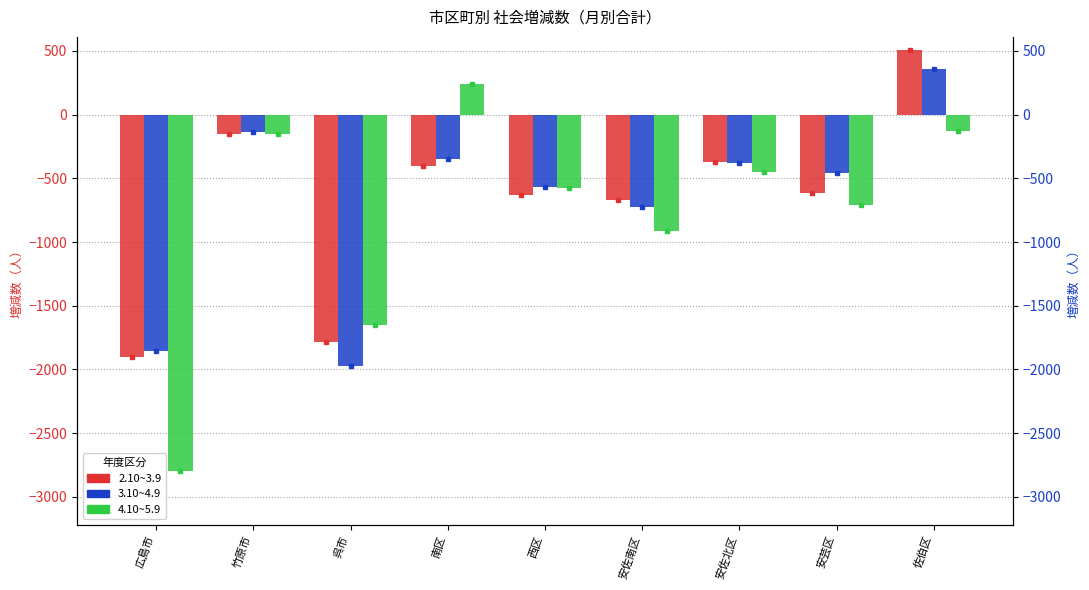

Which has a higher value, 西区 or 呉市?

西区